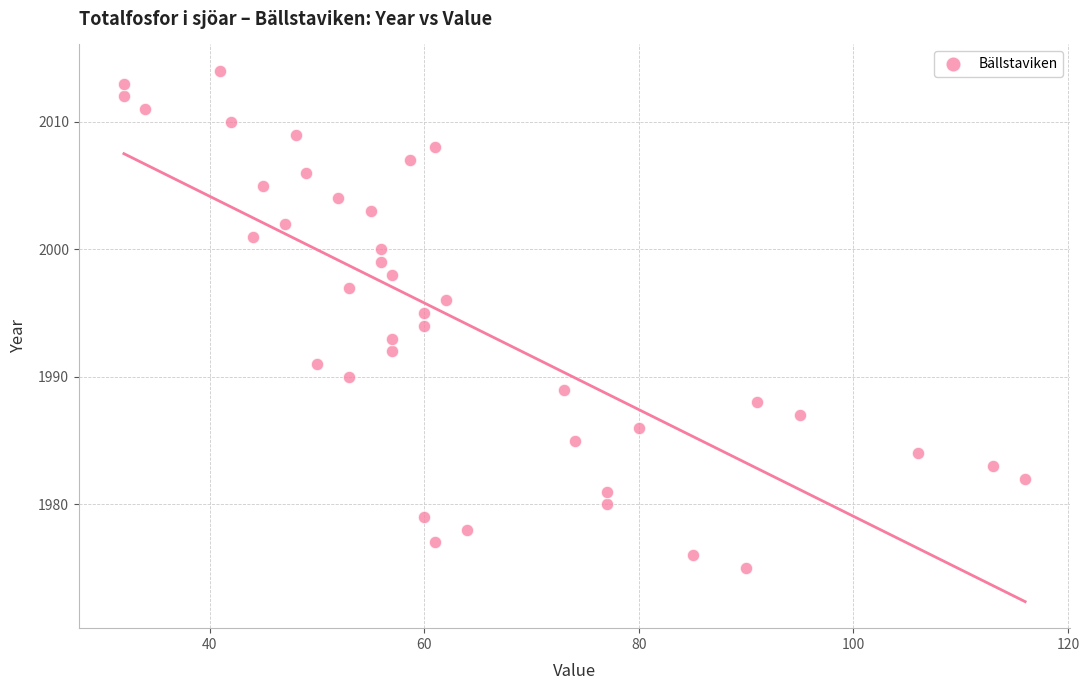

What is the range of Y values (max minus min)?

39